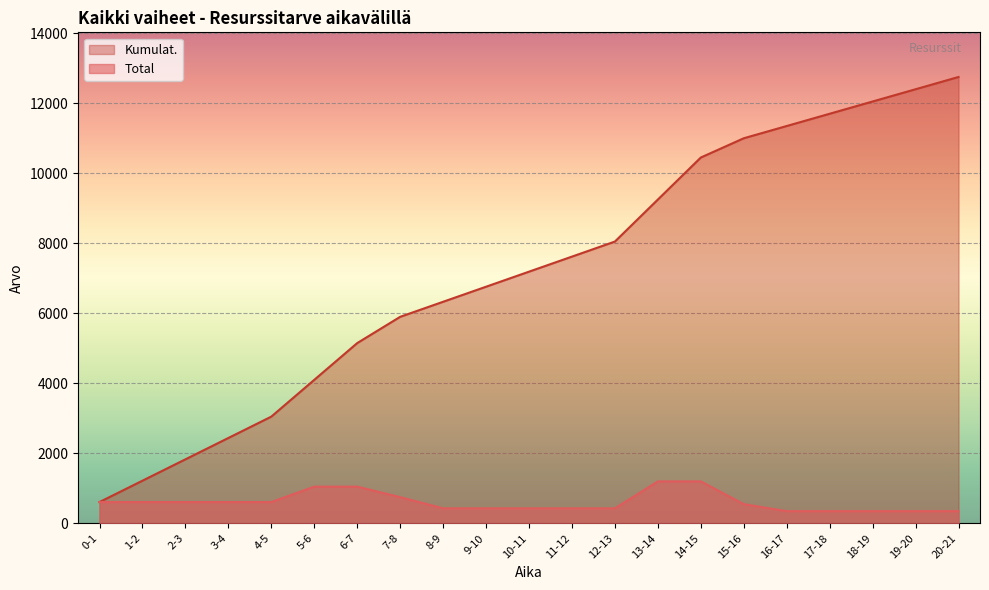

True or false: Total and Kumulat. cross at least once.

False